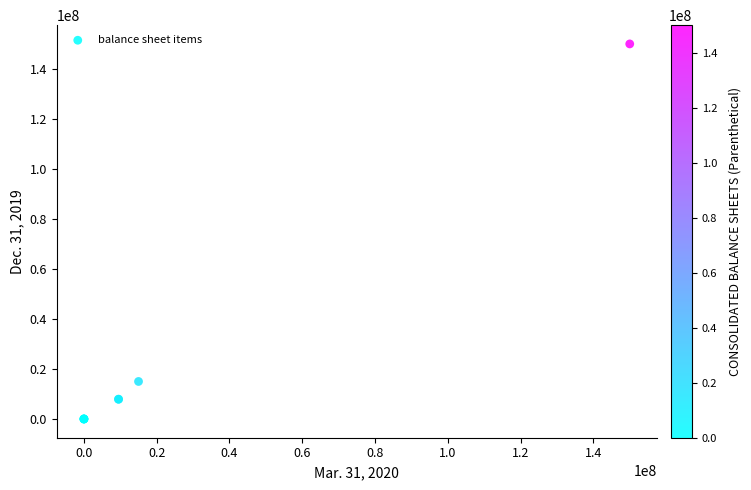

What Y value in the scatter plot is closest to 75000000?

15000000.0